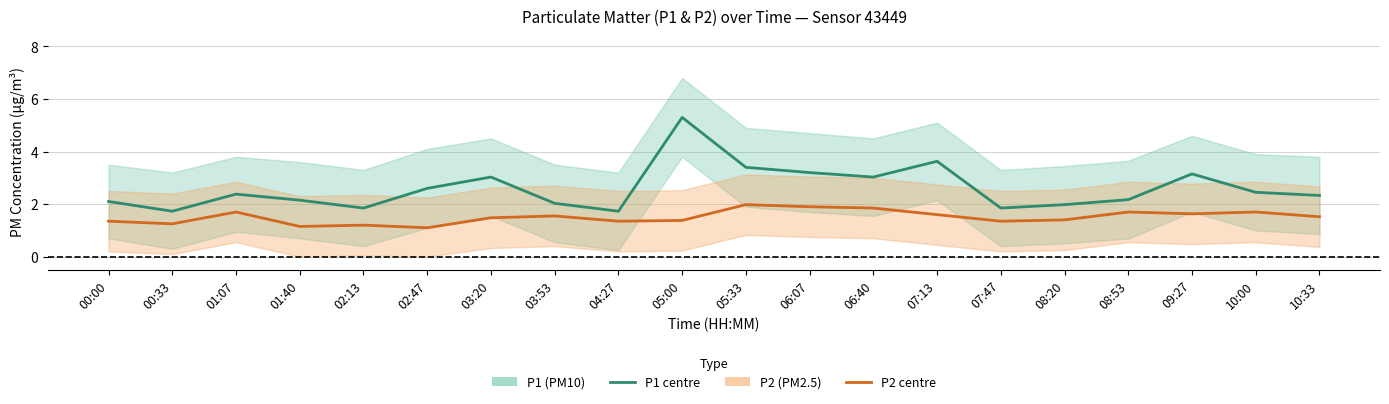

True or false: P2 (PM2.5) and P1 (PM10) cross at least once.

False